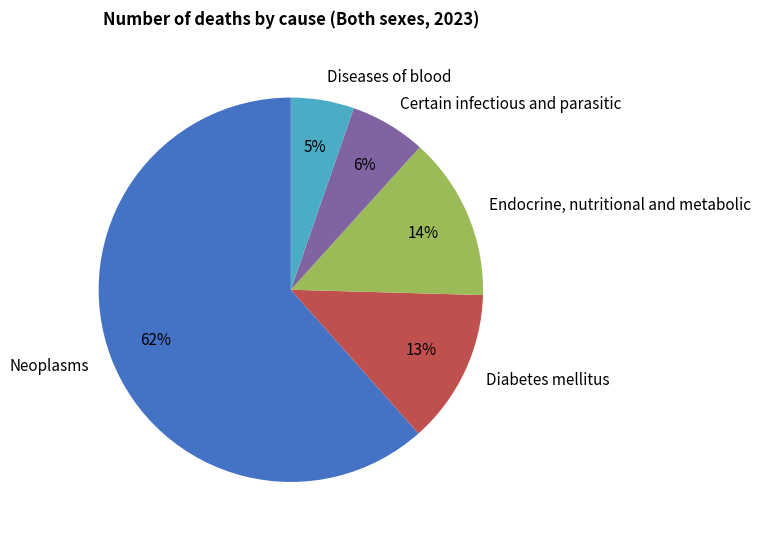

Which category has the smallest portion of the pie?

Diseases of blood